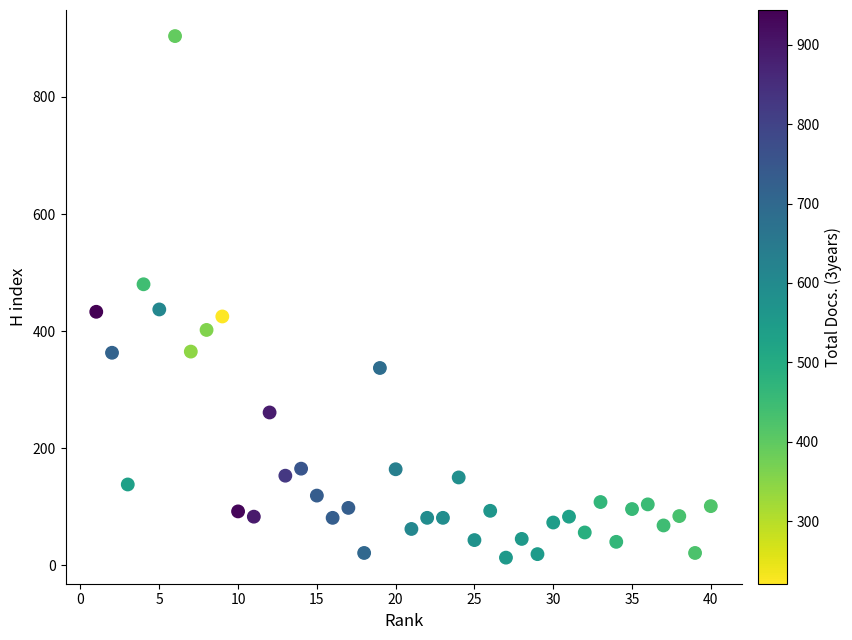

What is the range of X values (max minus min)?

39